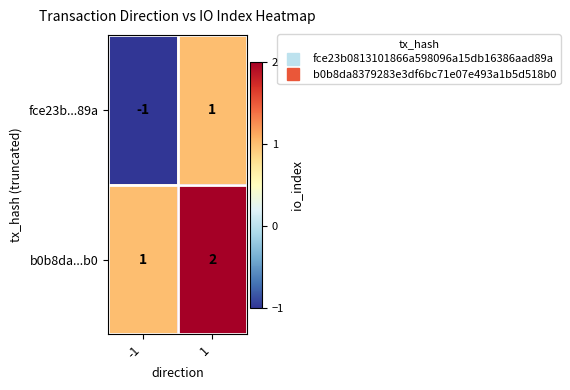

How many series are shown in this chart?

2